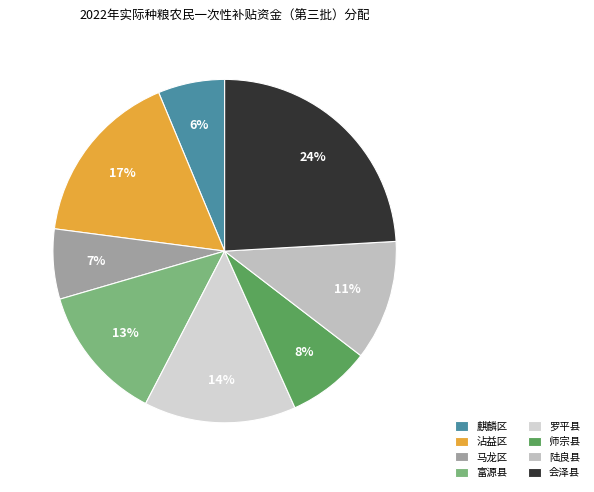

To the nearest percent, what is the combined percentage of 沾益区 and 会泽县?

41%